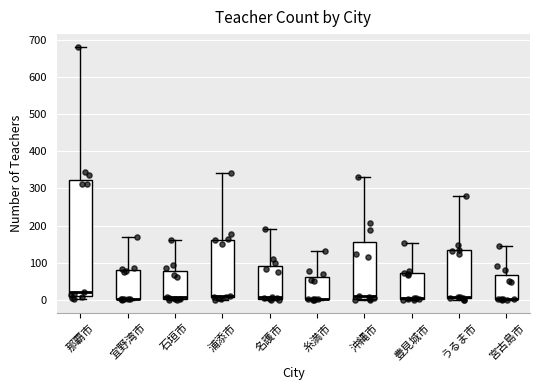

Reading left to right, transcribe this box plot: for each box, give where its median line is, the range the box spans, and where its two whiskers end, as read against the y-axis. The values are not printed on the chart, so give them approximately, as read against the axis.

那覇市: median 20, box 10 to 320, whiskers 0 to 680
宜野湾市: median 0 (drawn on the box's lower edge), box 0 to 80, whiskers 0 to 170
石垣市: median 10, box 0 to 80, whiskers 0 to 160
浦添市: median 10 (just above the box's lower edge), box 10 to 160, whiskers 0 to 340
名護市: median 10, box 0 to 90, whiskers 0 (just below the box's lower edge) to 190
糸満市: median 0 (drawn on the box's lower edge), box 0 to 60, whiskers 0 to 130
沖縄市: median 10, box 0 to 160, whiskers 0 (just below the box's lower edge) to 330
豊見城市: median 10, box 0 to 70, whiskers 0 to 150
うるま市: median 10 (drawn on the box's lower edge), box 10 to 130, whiskers 0 to 280
宮古島市: median 0 (drawn on the box's lower edge), box 0 to 70, whiskers 0 to 140